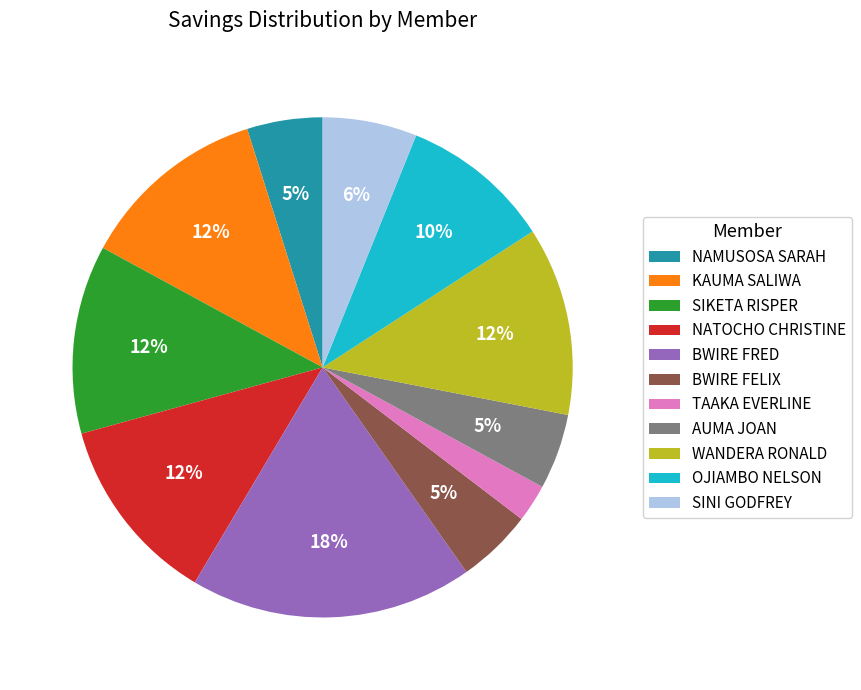

To the nearest percent, what is the combined percentage of AUMA JOAN and TAAKA EVERLINE?

7%